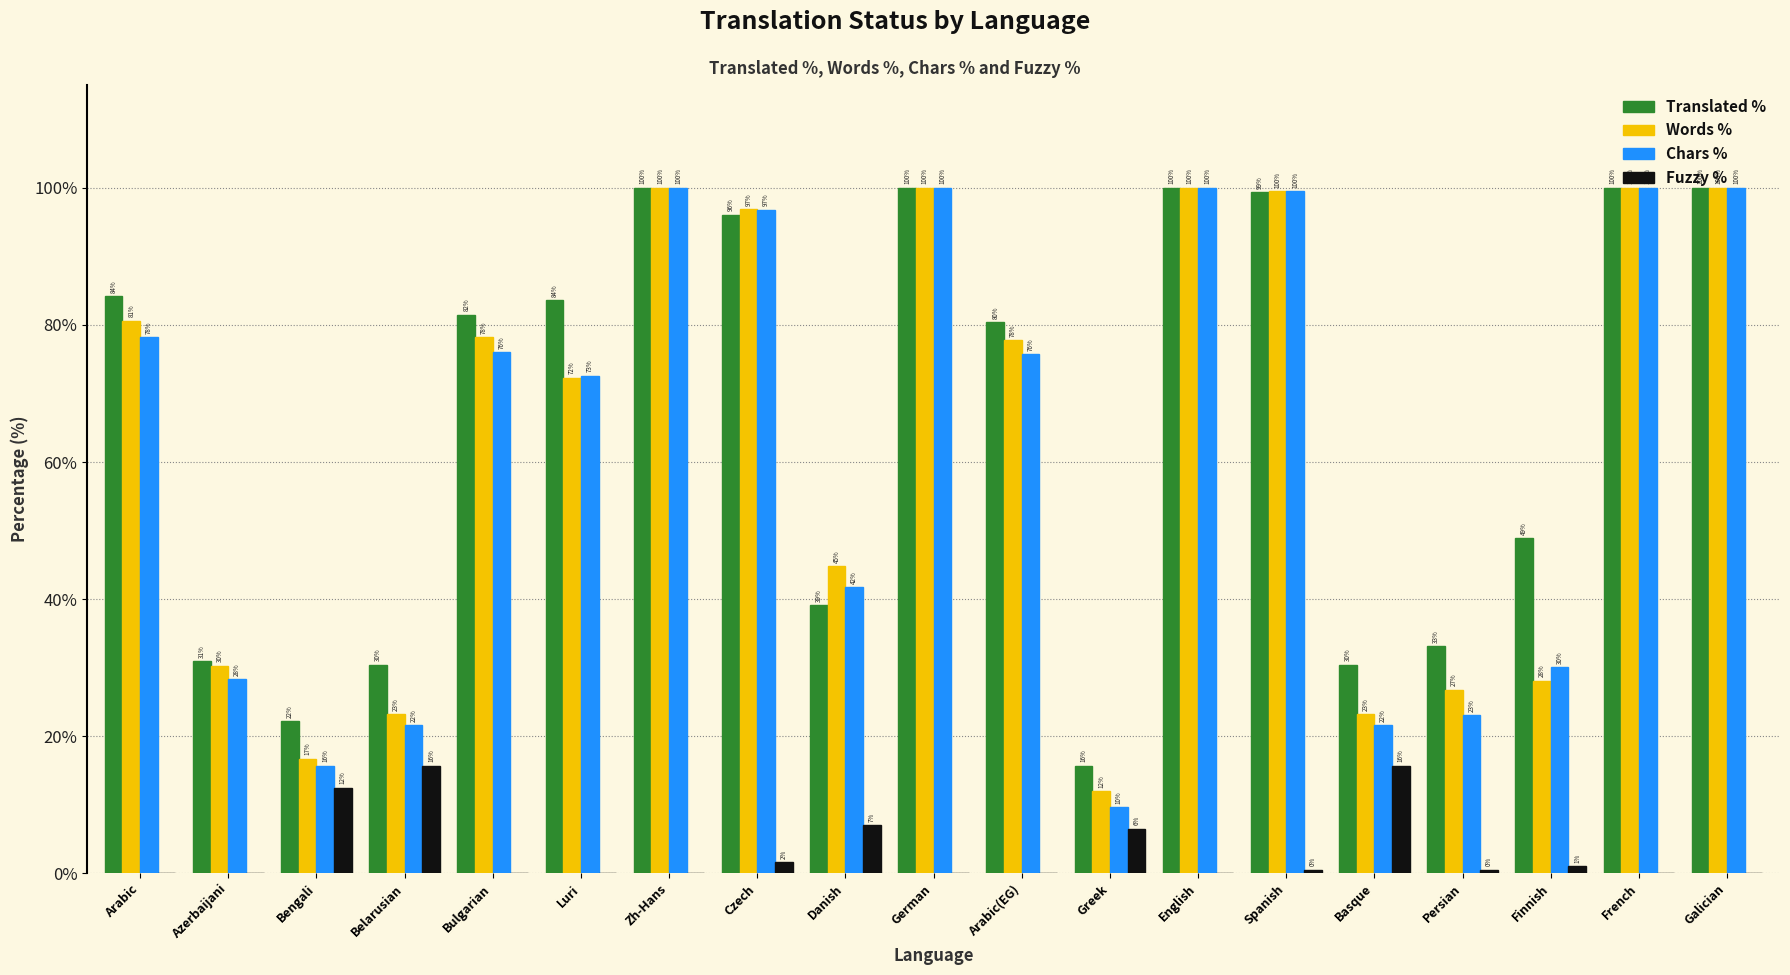

What is the maximum value shown in the chart?

100.0